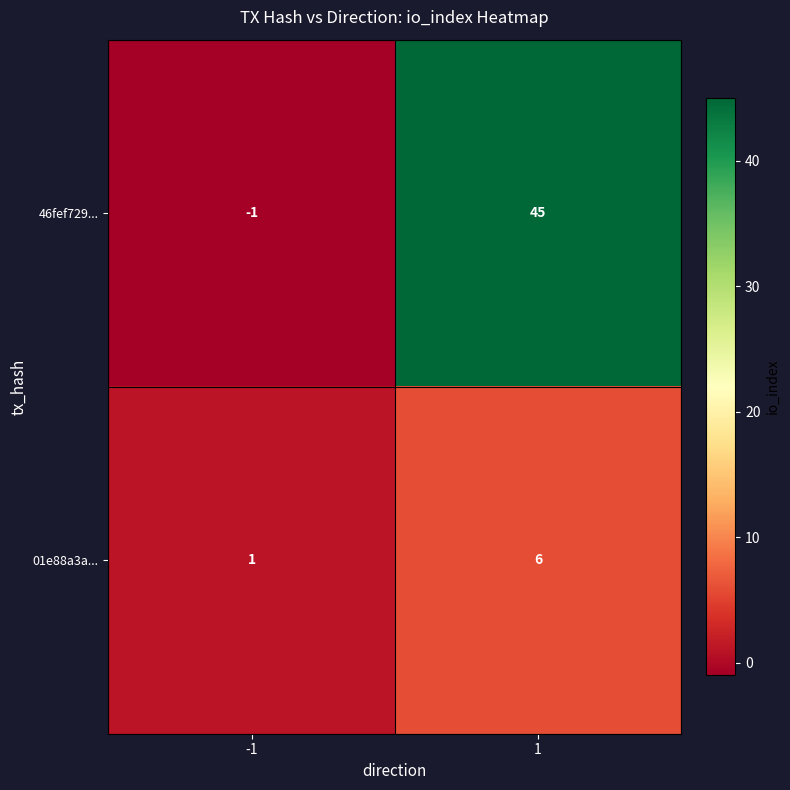

Which series has the widest spread of values?

46fef729...